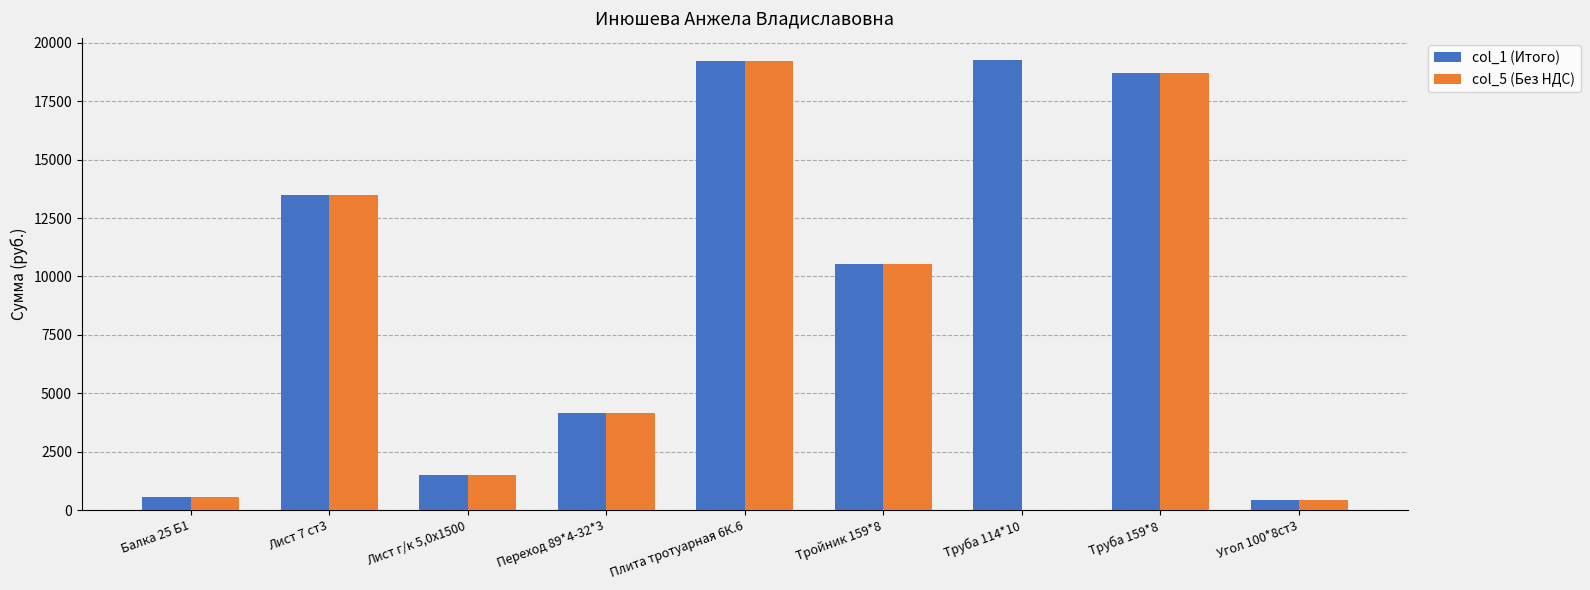

How many data points does each series have?

9